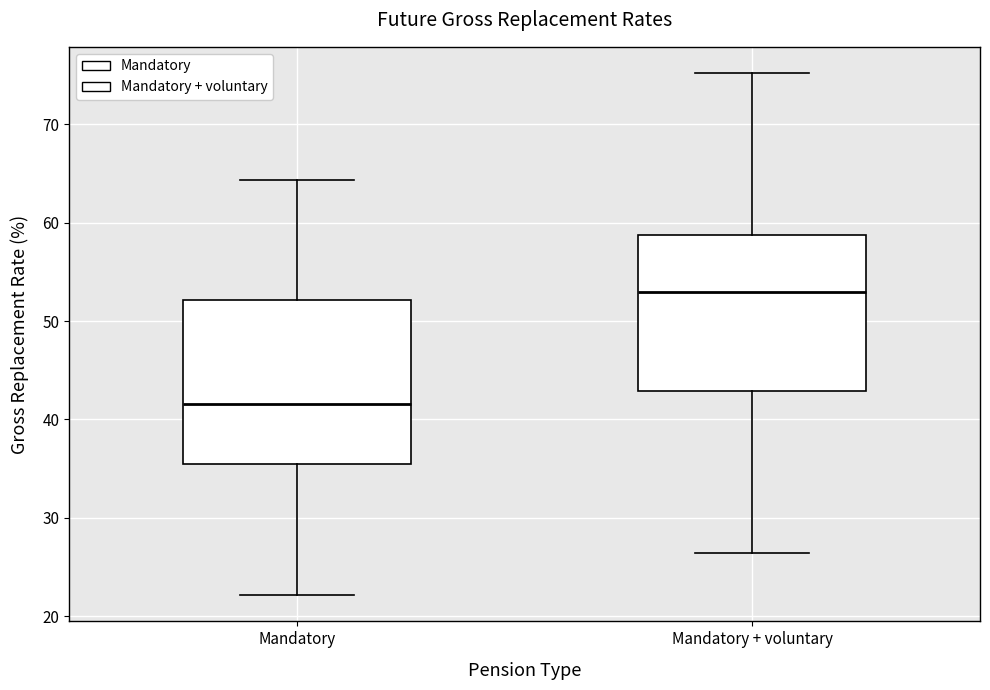

Which box's median line is the highest?

Mandatory + voluntary